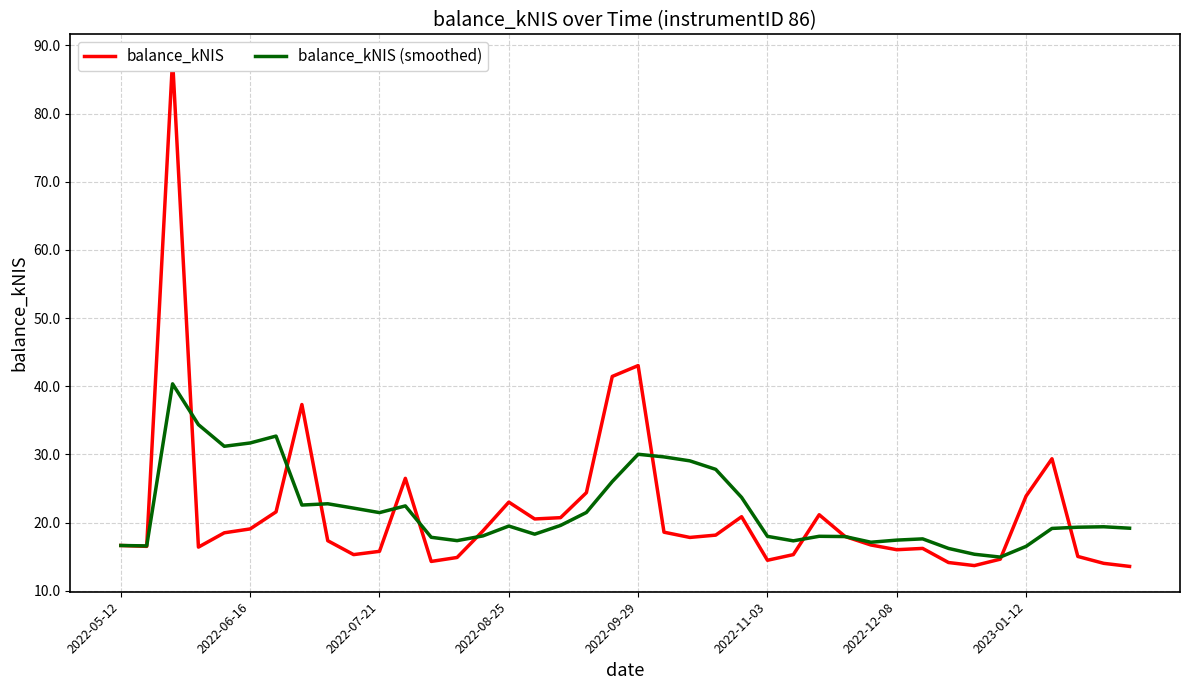

What is the lowest value of the balance_kNIS (smoothed) series?

14.9